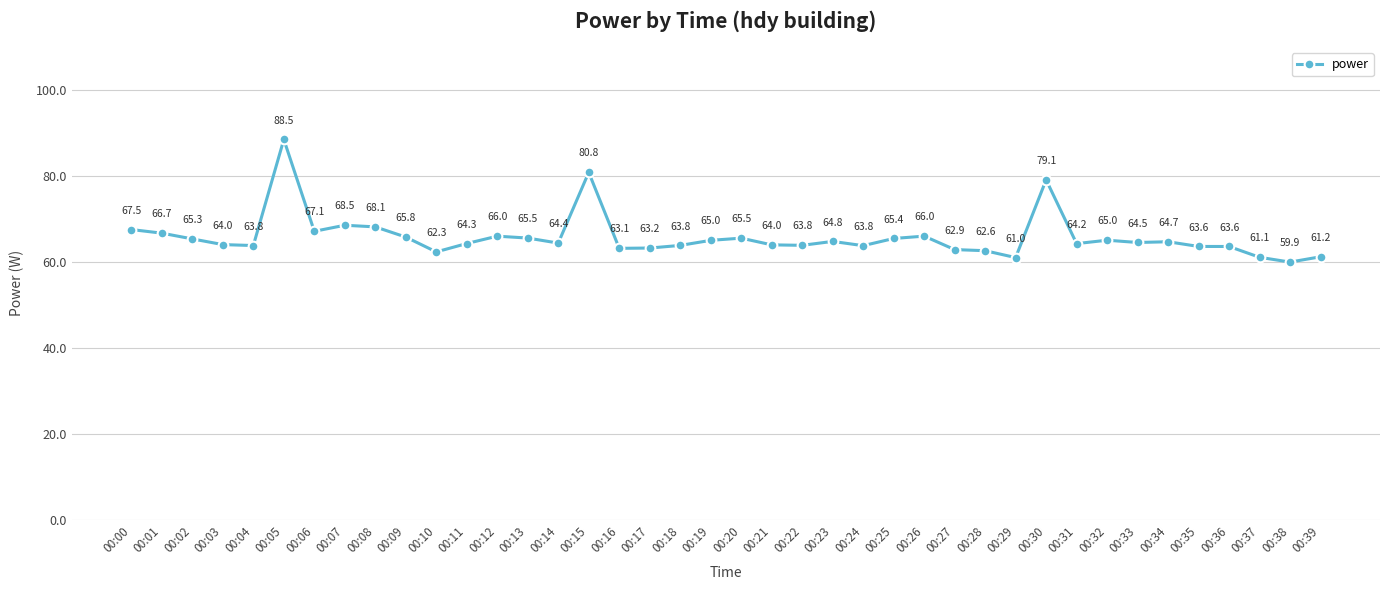

What is the ratio of the value at 00:12 to the value at 00:19?

1.0